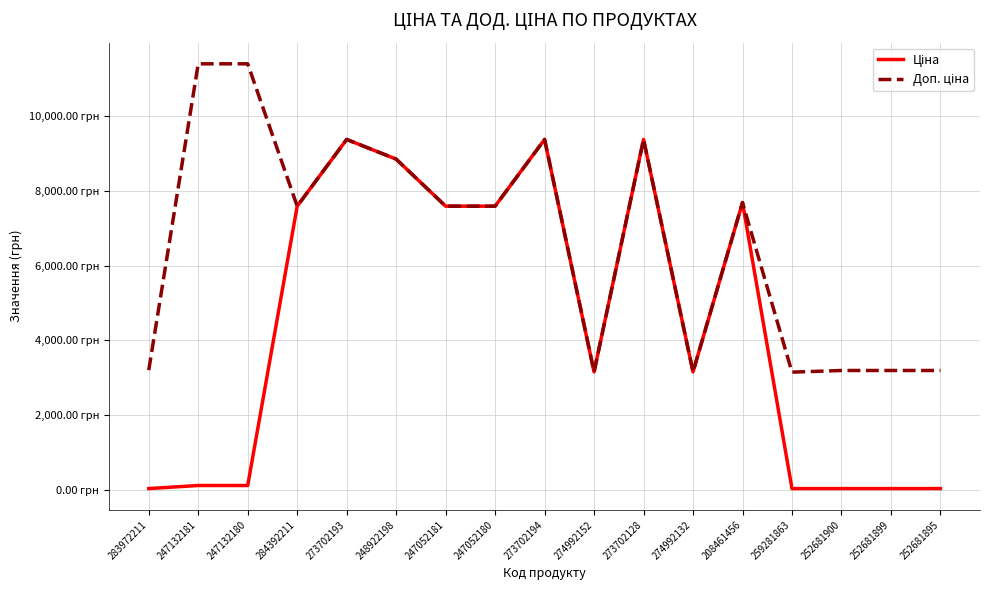

Is this an area chart (filled region under the line)?

No